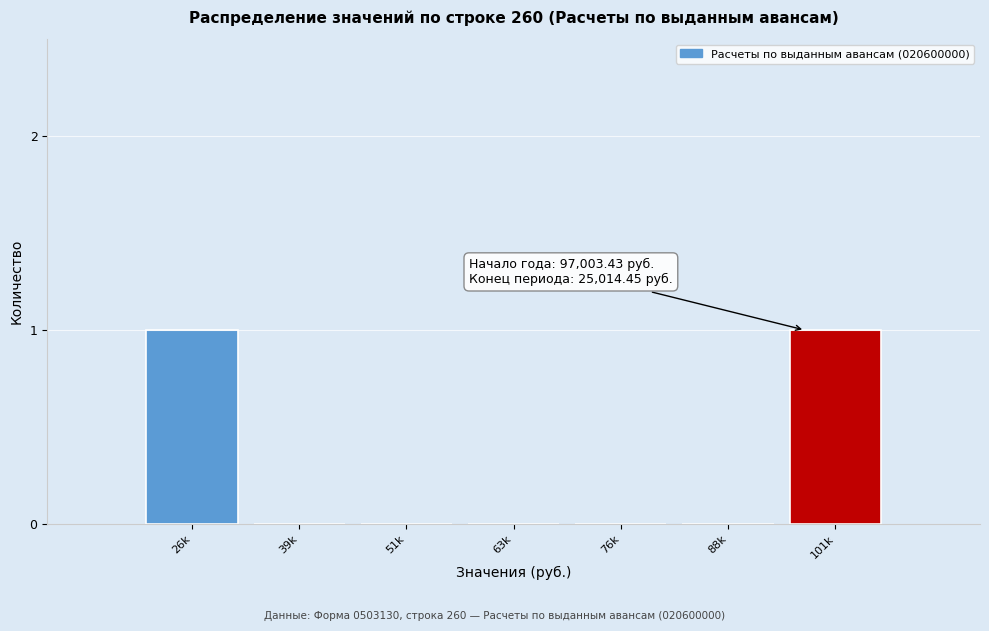

Reading left to right, transcribe all the data shown in this chart.

26k=1	39k=0	51k=0	63k=0	76k=0	88k=0	101k=1